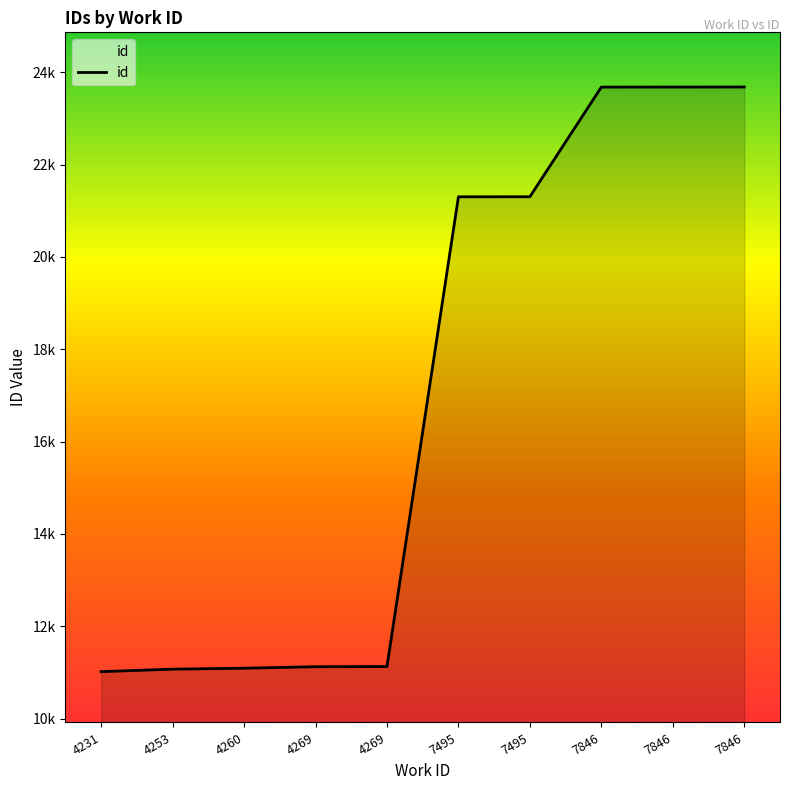

Where does the data first go above 21304?

7495